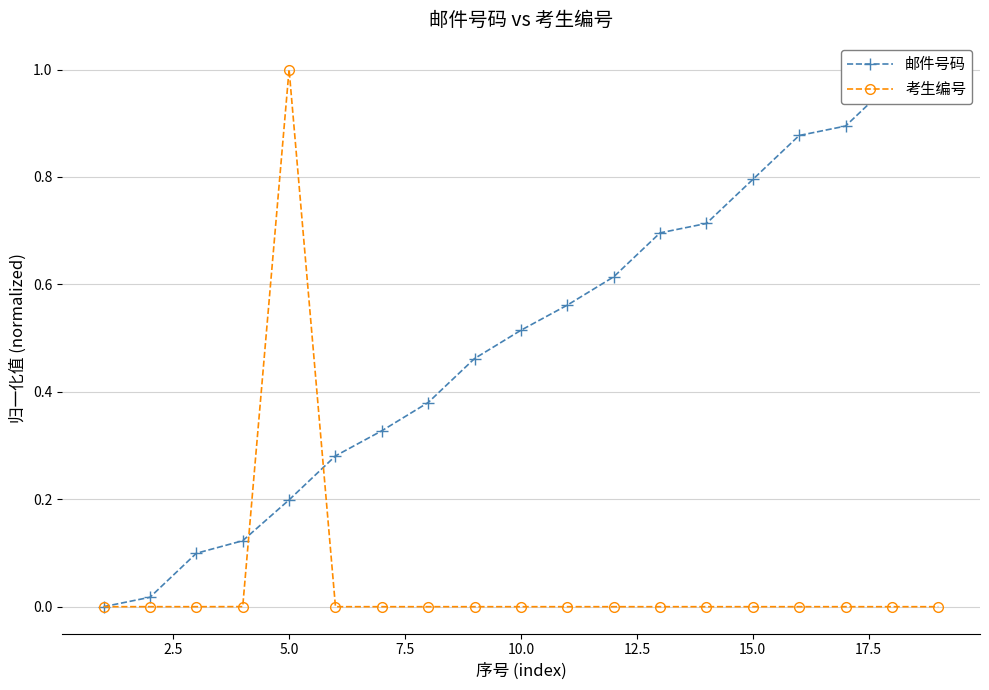

Does the chart have visible grid lines?

Yes